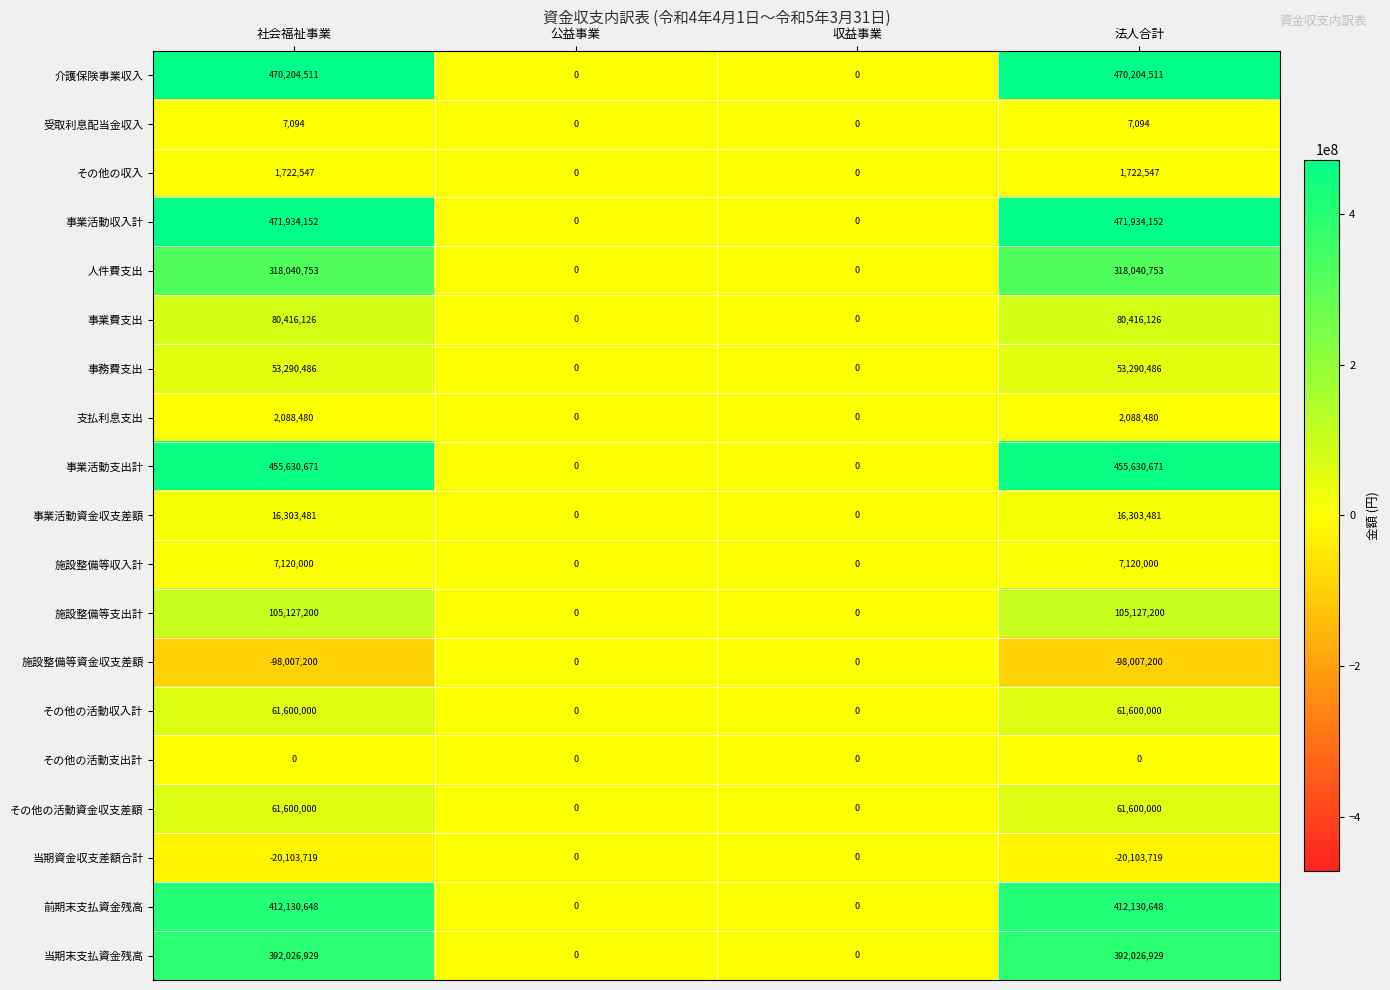

Which series has the largest range (max minus min)?

事業活動収入計